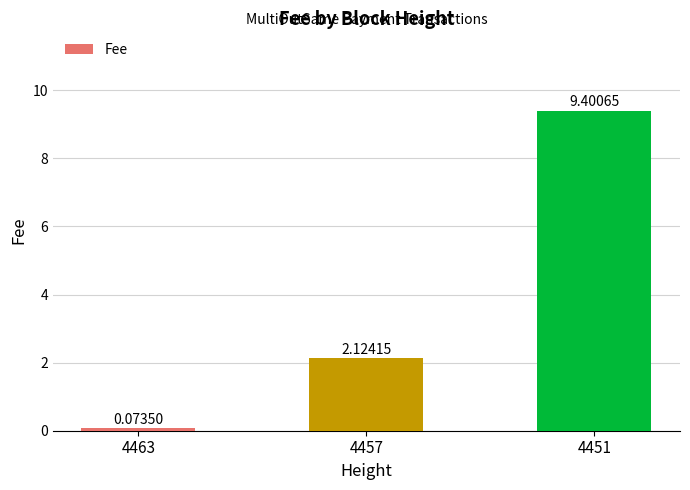

List the labels in order of value, smallest first.

4463, 4457, 4451